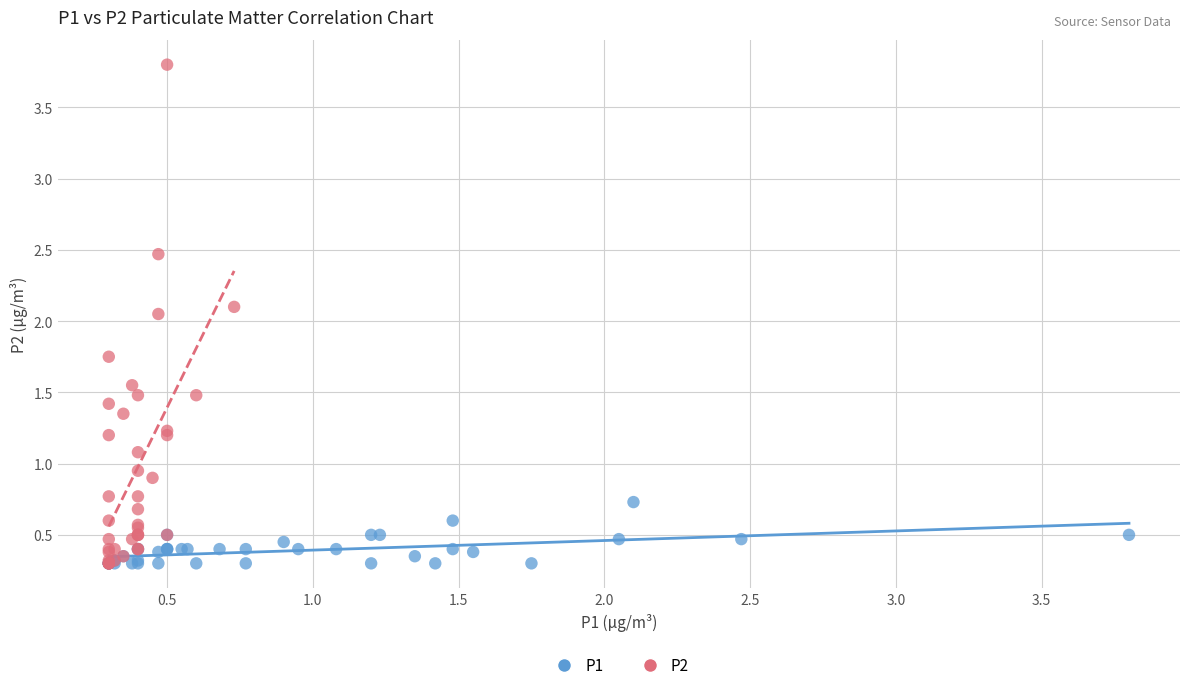

Which series contains the highest Y value?

P2